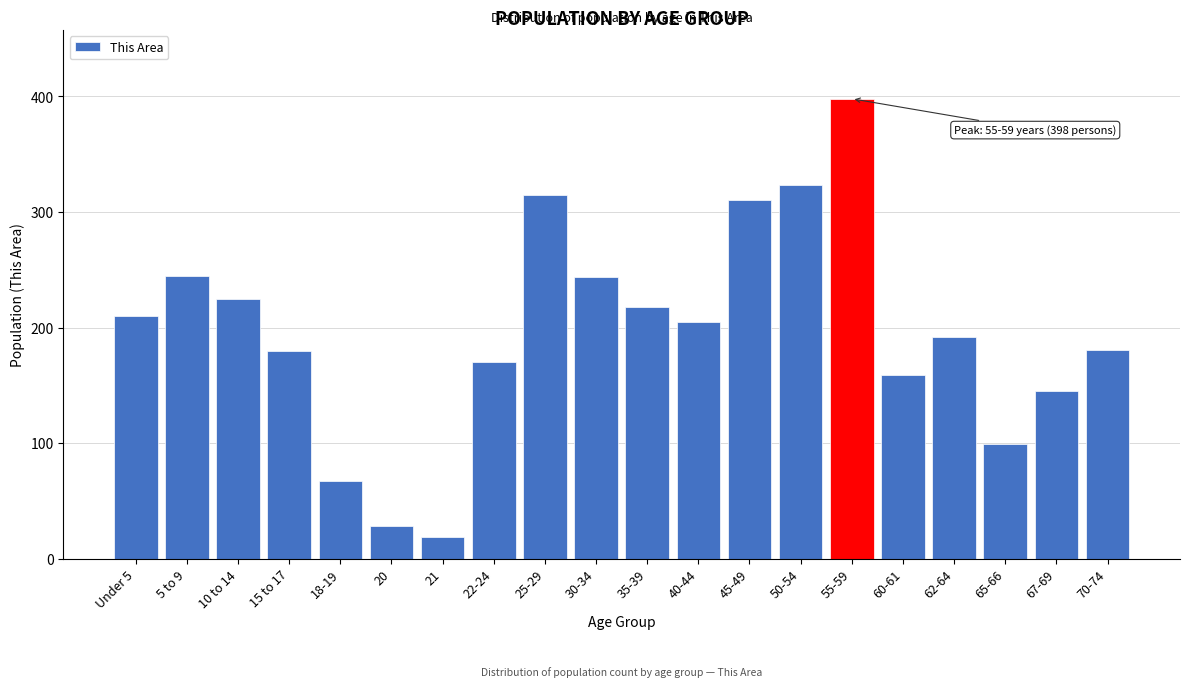

What is the difference between the second highest and minimum values?

304